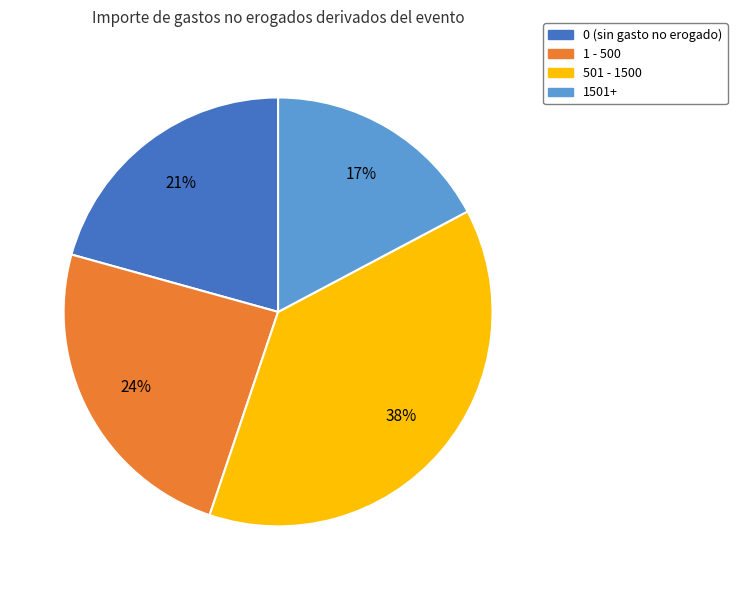

To the nearest percent, what is the difference between the largest and smallest slice percentages?

21%